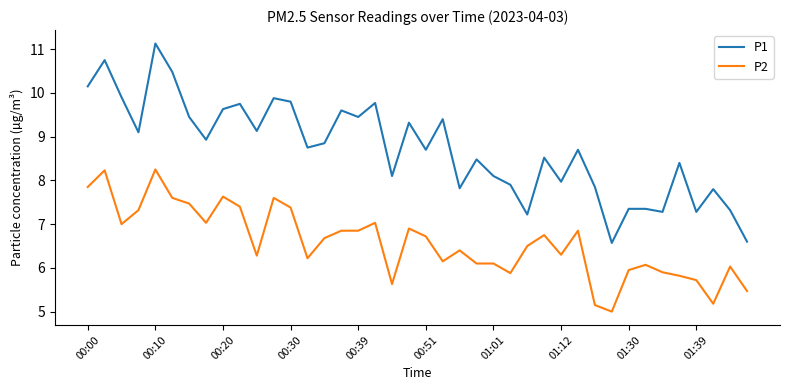

Which series has the largest total across all categories?

P1